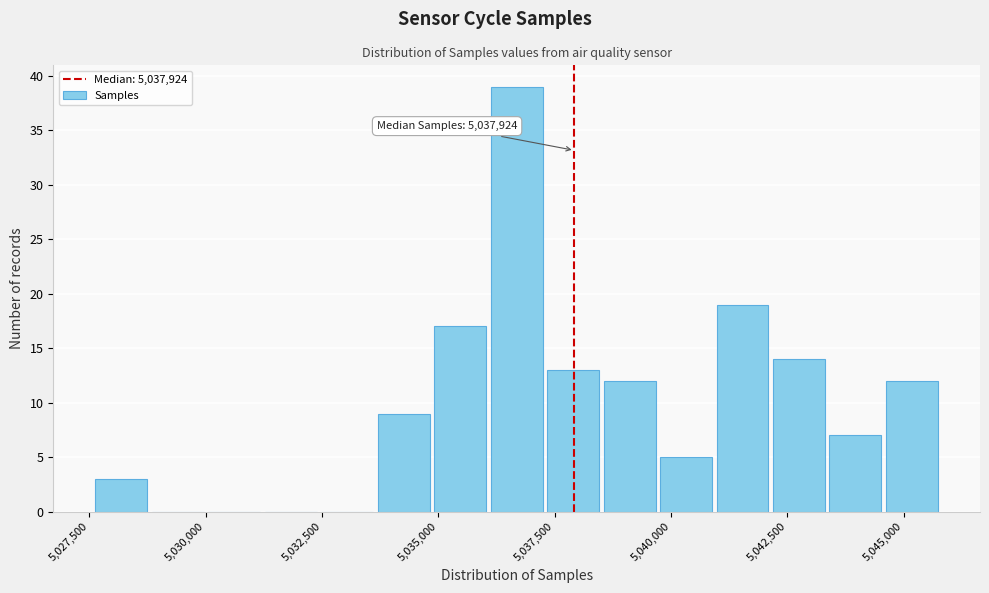

Around what value on the x-axis is the tallest bar? Give the approximate position of its centre, as read against the axis.

5036500